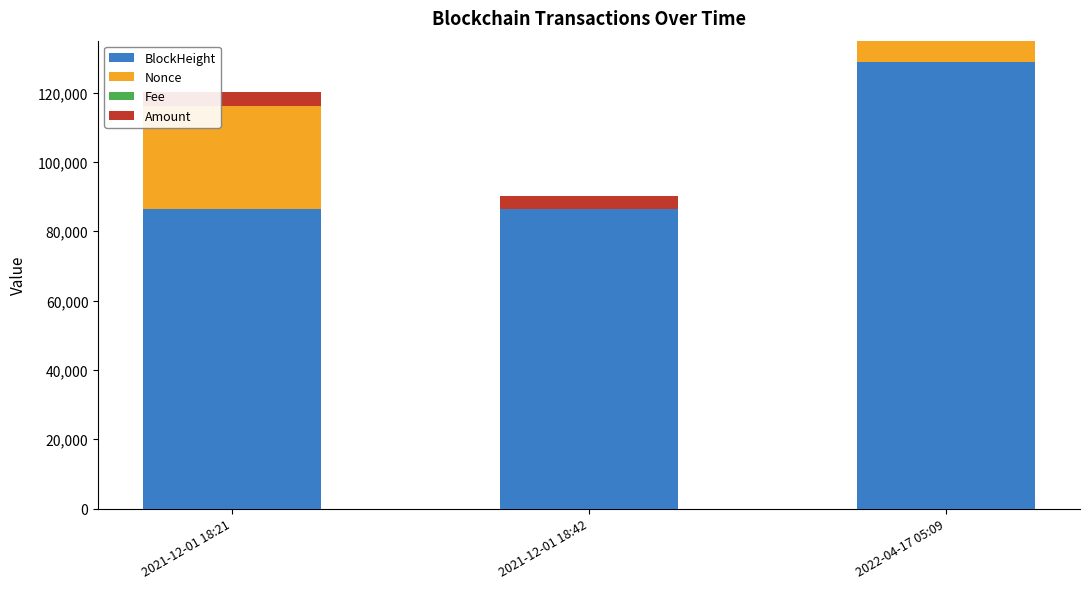

How many data points does each series have?

3